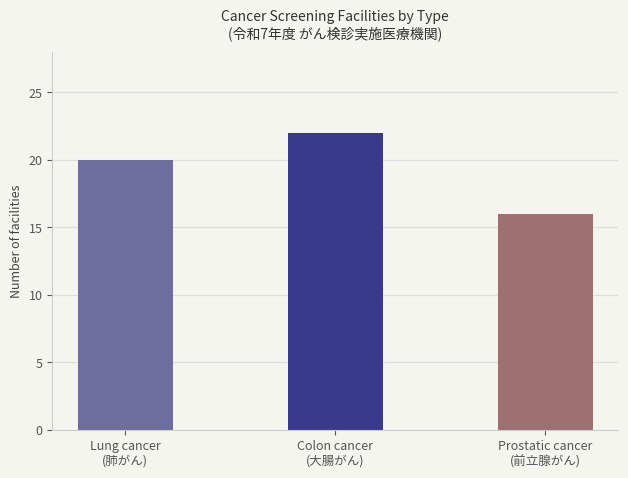

List the labels in order of value, smallest first.

Prostatic cancer
(前立腺がん), Lung cancer
(肺がん), Colon cancer
(大腸がん)